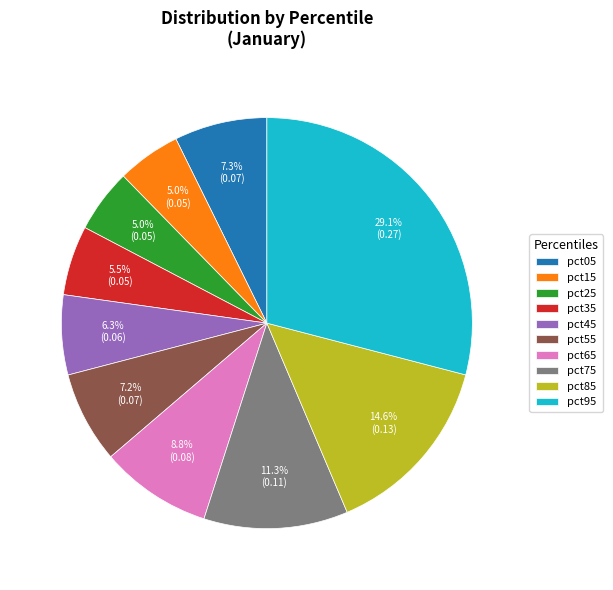

How much of the chart is everything except pct65?

91.2%